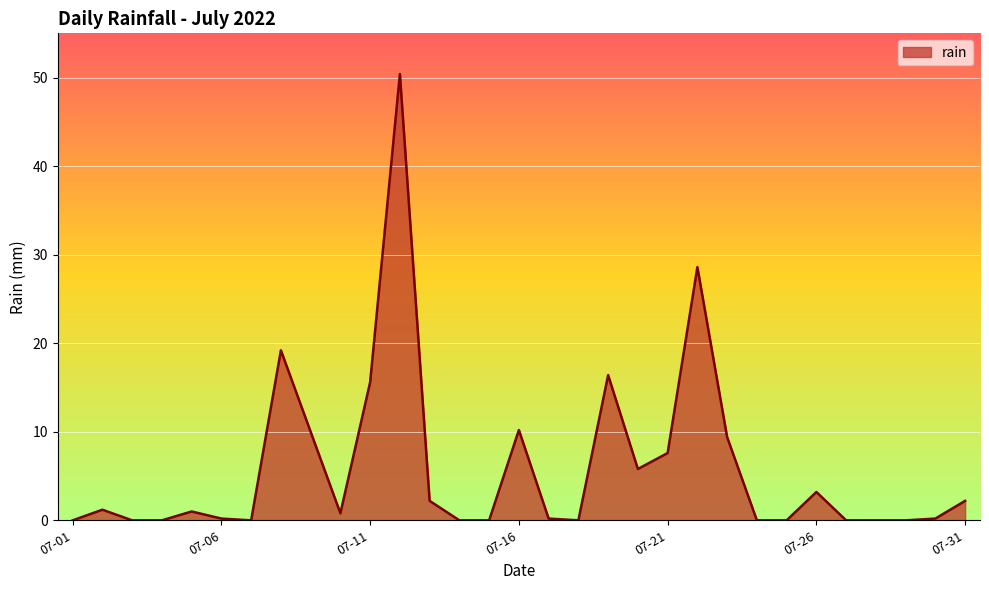

What is the difference between the maximum and minimum values?

50.4